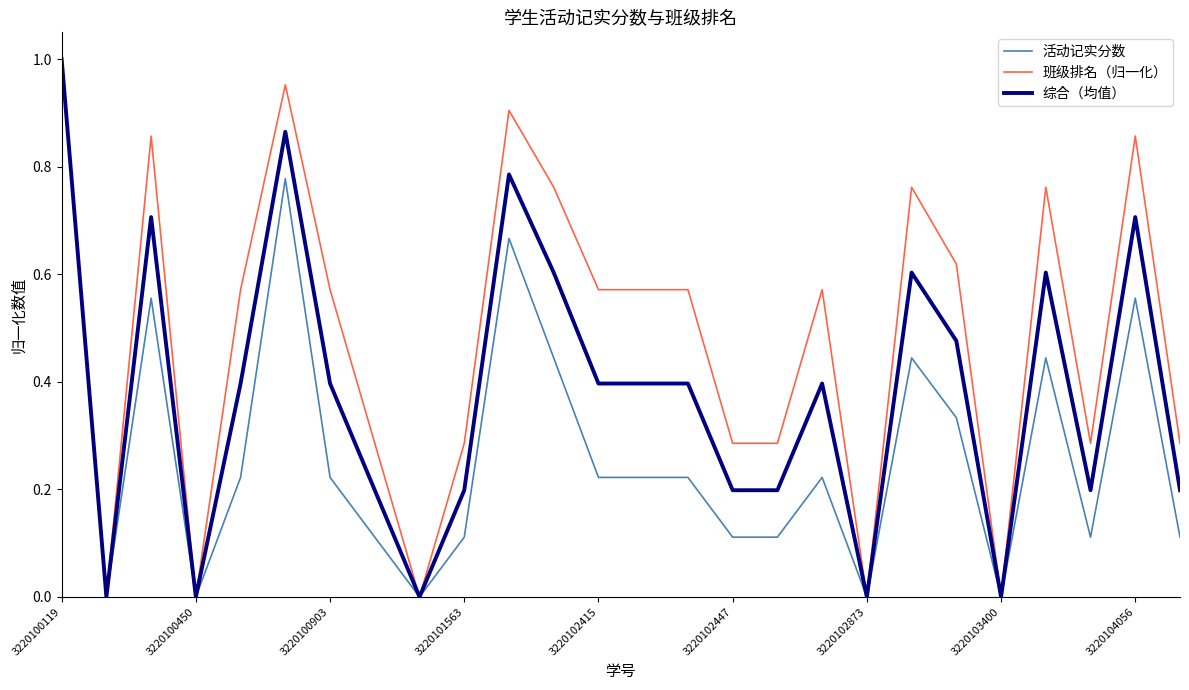

How many lines are shown in the chart?

3